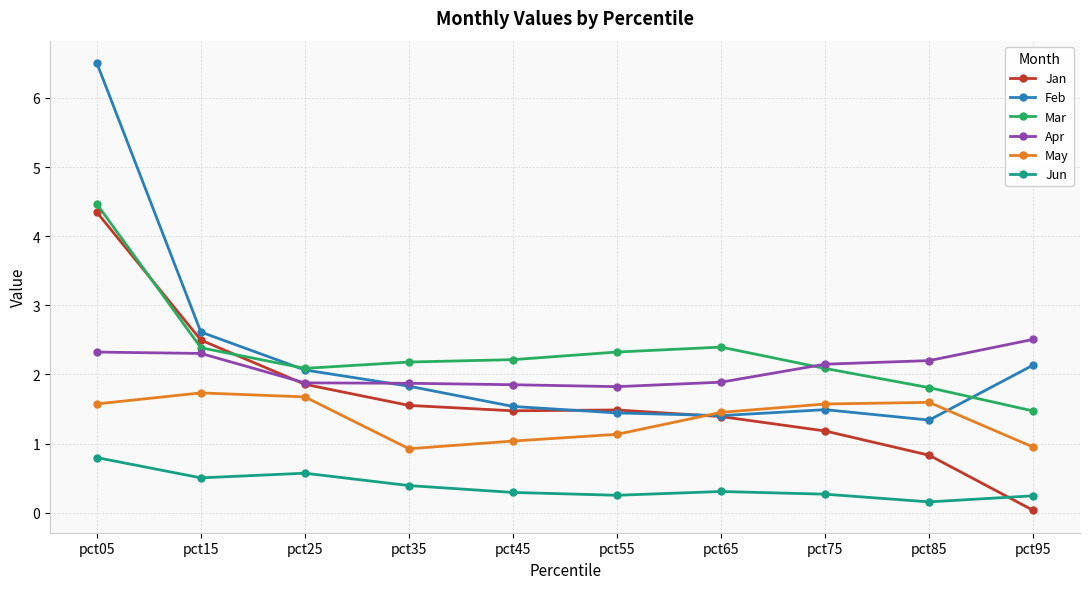

List the series in order of their peak value, highest first.

Feb, Mar, Jan, Apr, May, Jun